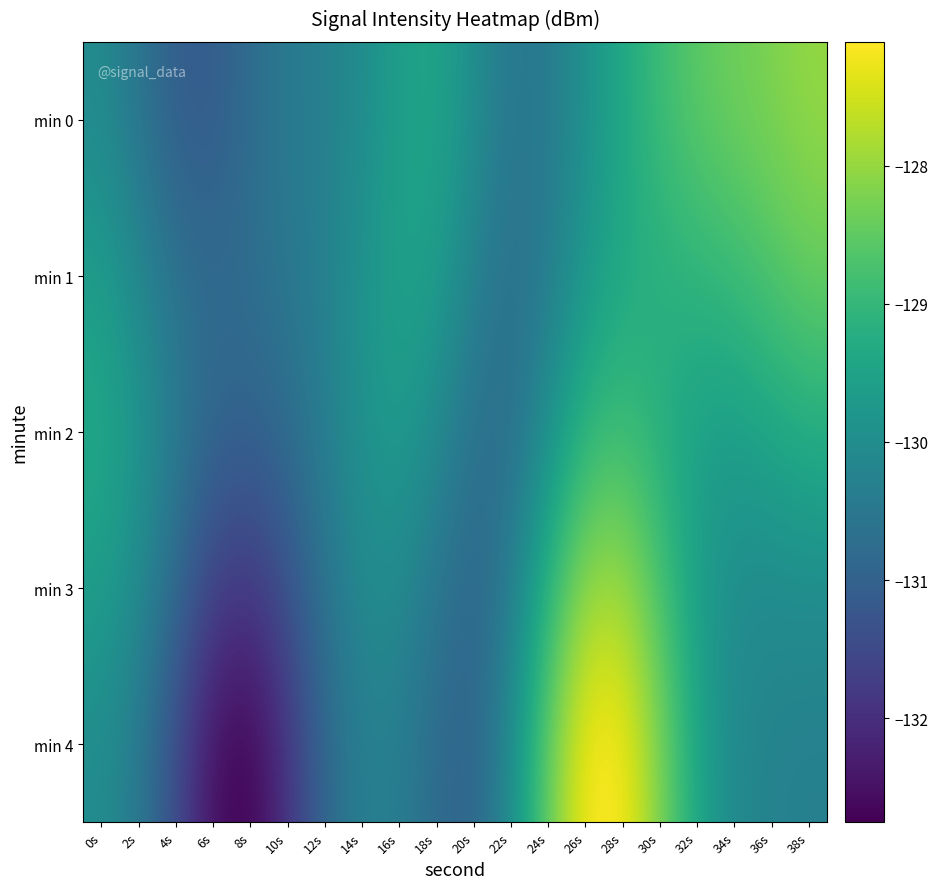

Reading left to right, what are all the values shown in this chart?

min 0: 0s=-130.1	2s=-130.6	4s=-131.1	6s=-131.1	8s=-130.8	10s=-130.4	12s=-130.3	14s=-130.0	16s=-129.6	18s=-129.5	20s=-130.0	22s=-130.5	24s=-130.4	26s=-129.9	28s=-129.4	30s=-128.9	32s=-128.5	34s=-128.4	36s=-128.2	38s=-128.0
min 1: 0s=-129.6	2s=-130.1	4s=-130.6	6s=-130.8	8s=-130.7	10s=-130.5	12s=-130.3	14s=-129.9	16s=-129.5	18s=-129.6	20s=-130.3	22s=-130.7	24s=-130.4	26s=-129.7	28s=-129.4	30s=-129.2	32s=-129.1	34s=-128.9	36s=-128.7	38s=-128.4
min 2: 0s=-129.4	2s=-129.8	4s=-130.4	6s=-130.9	8s=-131.0	10s=-130.8	12s=-130.3	14s=-129.9	16s=-129.7	18s=-130.0	20s=-130.7	22s=-130.7	24s=-129.9	26s=-129.1	28s=-128.9	30s=-129.2	32s=-129.6	34s=-129.6	36s=-129.4	38s=-129.3
min 3: 0s=-129.6	2s=-130.0	4s=-130.8	6s=-131.6	8s=-131.8	10s=-131.3	12s=-130.6	14s=-130.1	16s=-130.1	18s=-130.5	20s=-130.9	22s=-130.4	24s=-129.1	26s=-128.0	28s=-127.9	30s=-128.7	32s=-129.6	34s=-130.0	36s=-130.0	38s=-130.0
min 4: 0s=-130.0	2s=-130.5	4s=-131.5	6s=-132.5	8s=-132.8	10s=-131.9	12s=-130.9	14s=-130.3	16s=-130.3	18s=-130.8	20s=-130.9	22s=-130.0	24s=-128.4	26s=-127.1	28s=-127.1	30s=-128.2	32s=-129.5	34s=-130.1	36s=-130.3	38s=-130.3